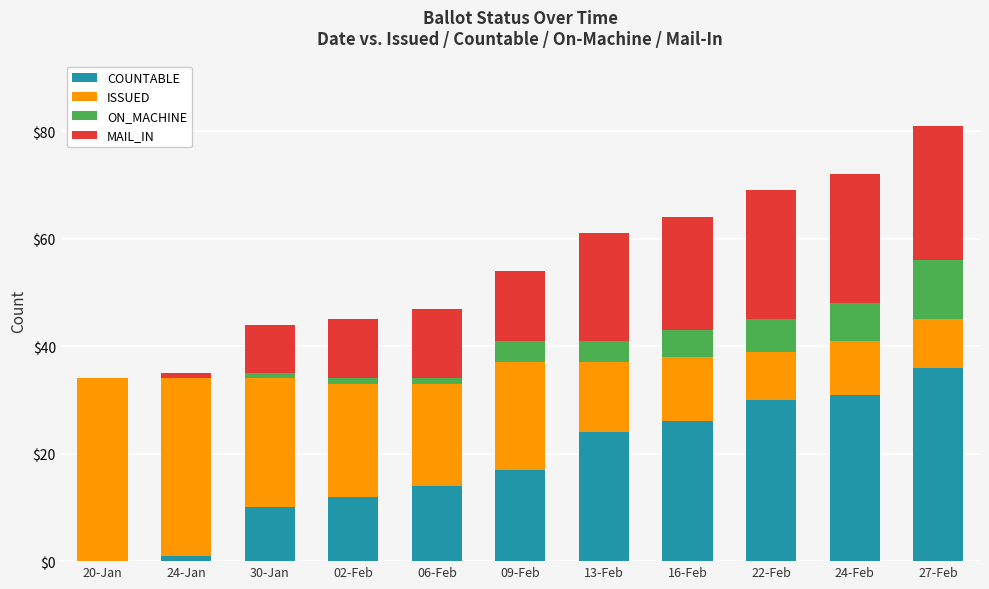

What is the sum of all COUNTABLE values?

201